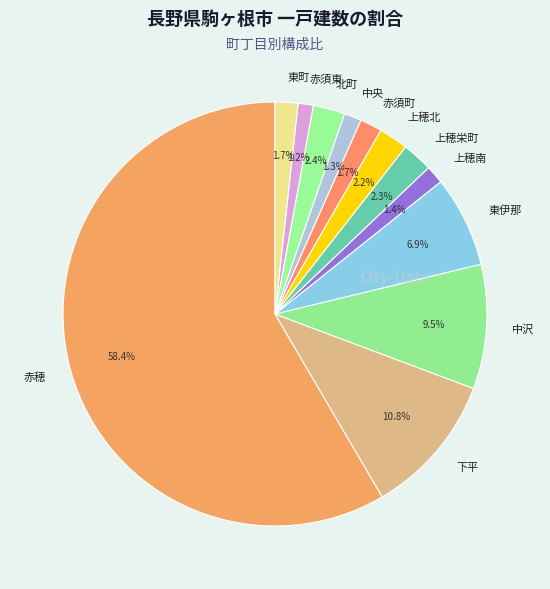

What is the largest slice in the pie chart?

赤穂